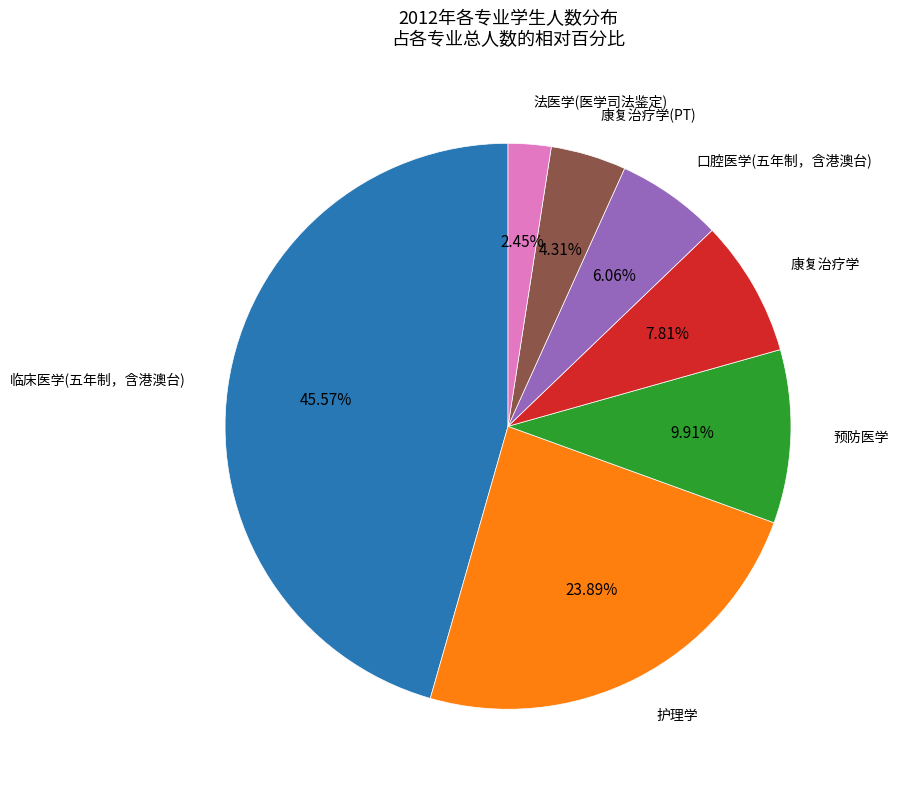

Is there a majority slice in this chart?

No